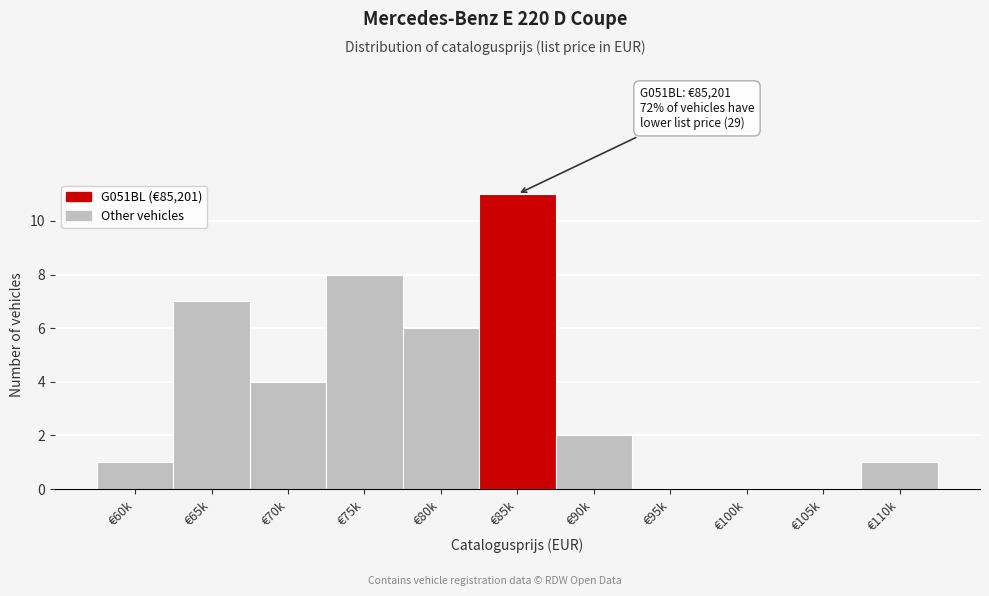

Reading right to left, what are all the values shown in this chart?

€110k=1	€105k=0	€100k=0	€95k=0	€90k=2	€85k=11	€80k=6	€75k=8	€70k=4	€65k=7	€60k=1